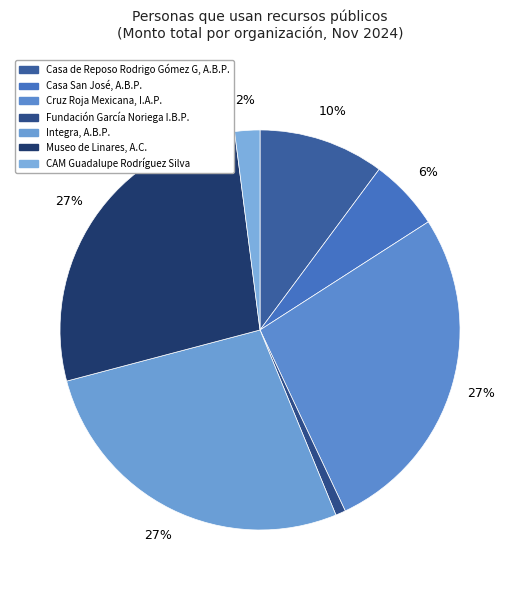

Rank the categories by value from lowest to highest.

Fundación García Noriega I.B.P., CAM Guadalupe Rodríguez Silva, Casa San José, A.B.P., Casa de Reposo Rodrigo Gómez G, A.B.P., Cruz Roja Mexicana, I.A.P., Integra, A.B.P., Museo de Linares, A.C.